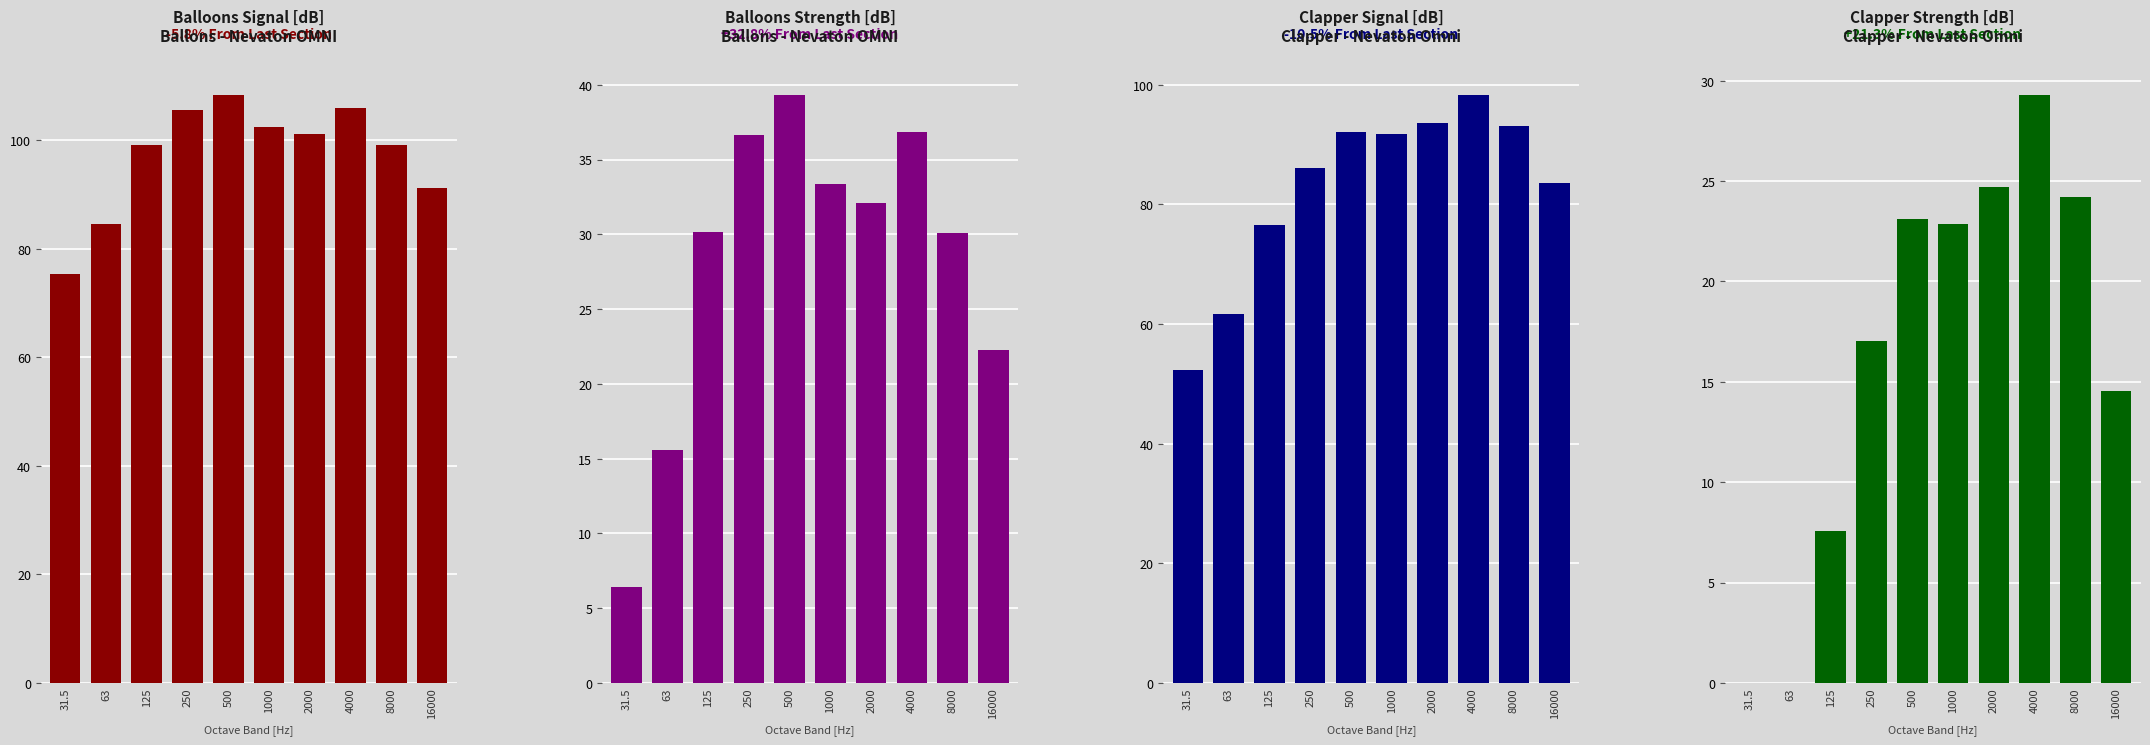

The value of Balloons Strength [dB] at 125 is 30.2. True or false?

True